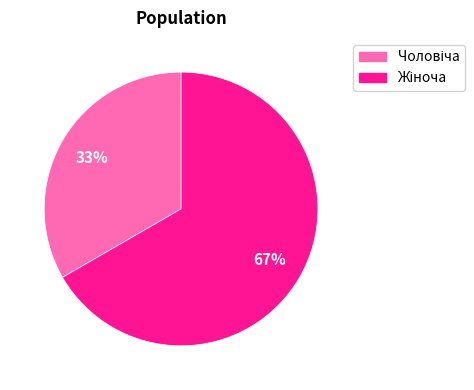

To the nearest percent, what is the average slice percentage?

50%